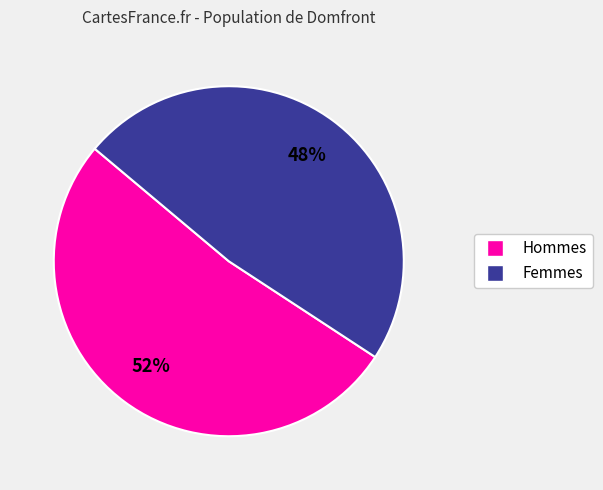

Count the number of slices in the pie.

2